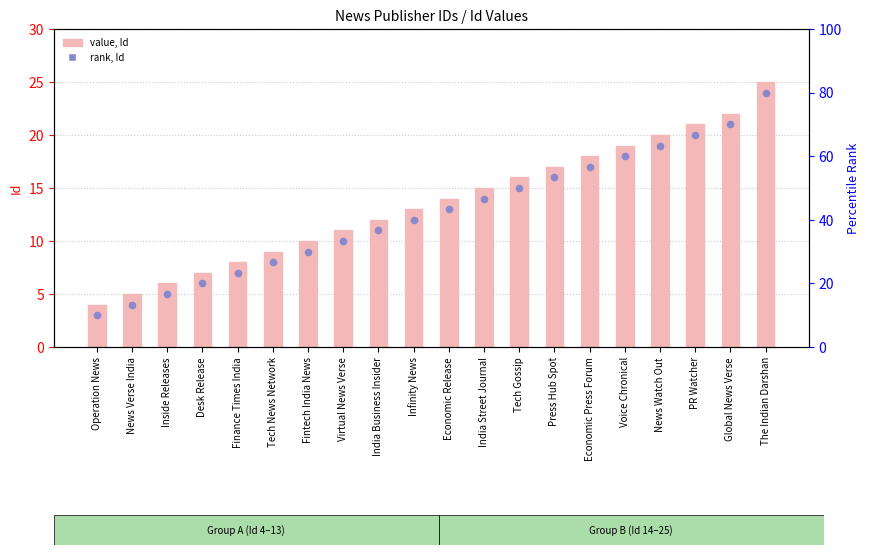

Which series has the largest Y range (max minus min)?

Id (value)